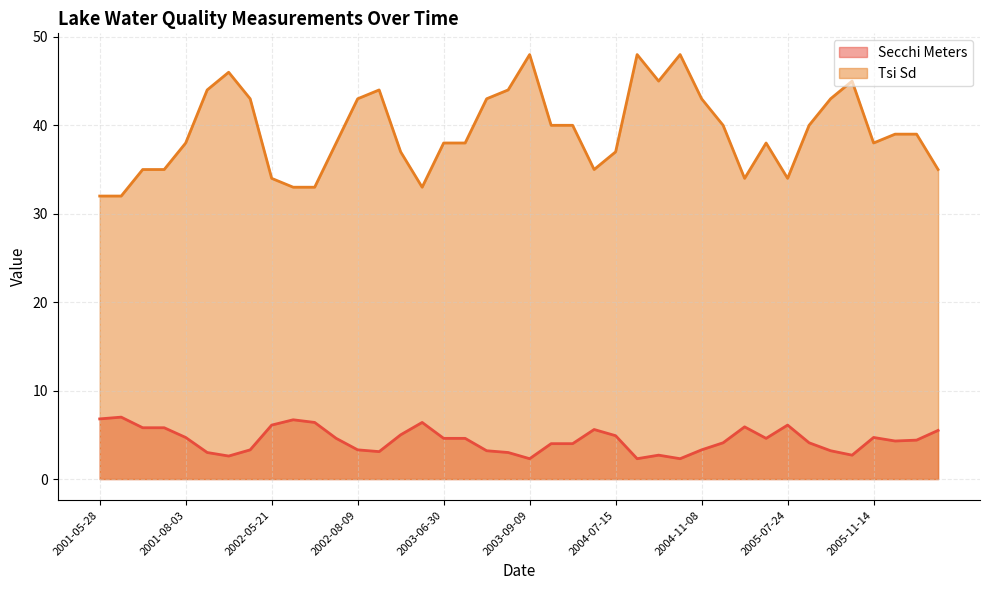

True or false: Tsi Sd and Secchi Meters cross at least once.

False